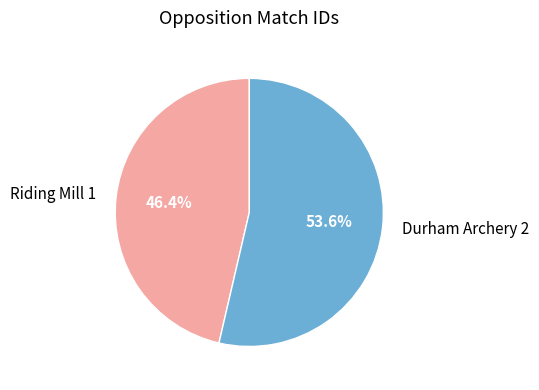

To the nearest percent, what percentage of the pie is Durham Archery 2?

54%